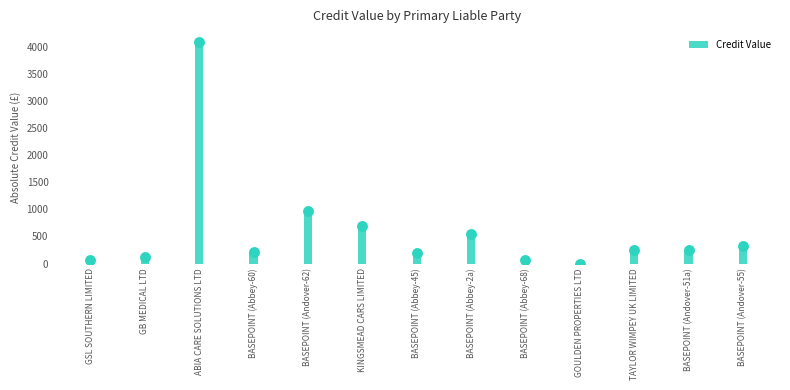

Which has a higher value, BASEPOINT (Andover-55) or BASEPOINT (Abbey-68)?

BASEPOINT (Andover-55)